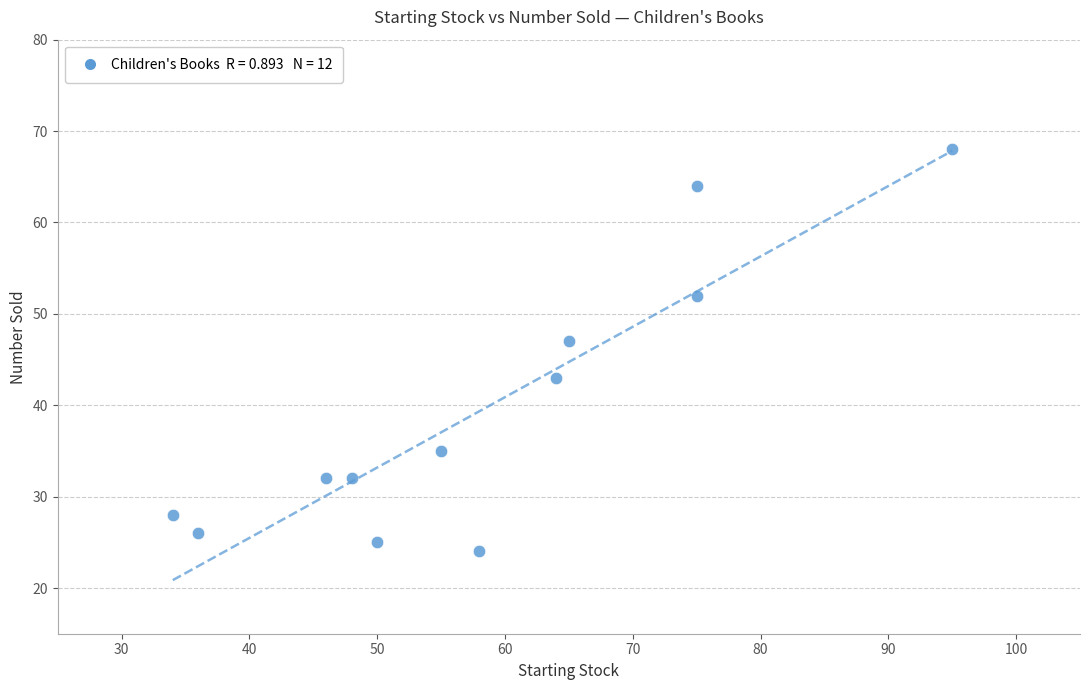

What Y value in the scatter plot is closest to 46?

47